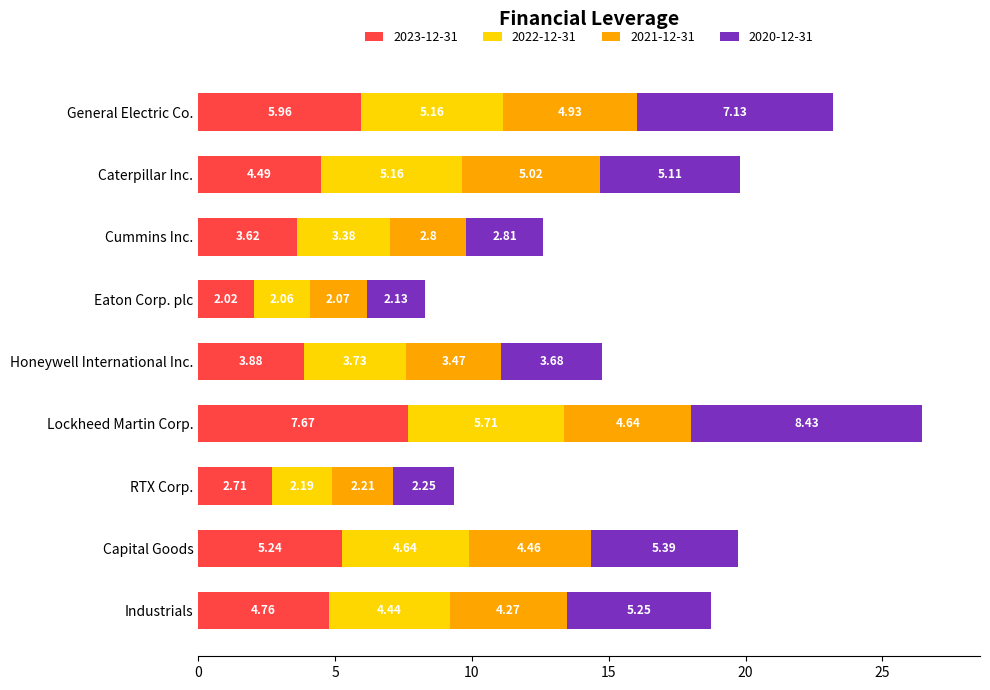

At which label does 2023-12-31 reach its peak?

Lockheed Martin Corp.